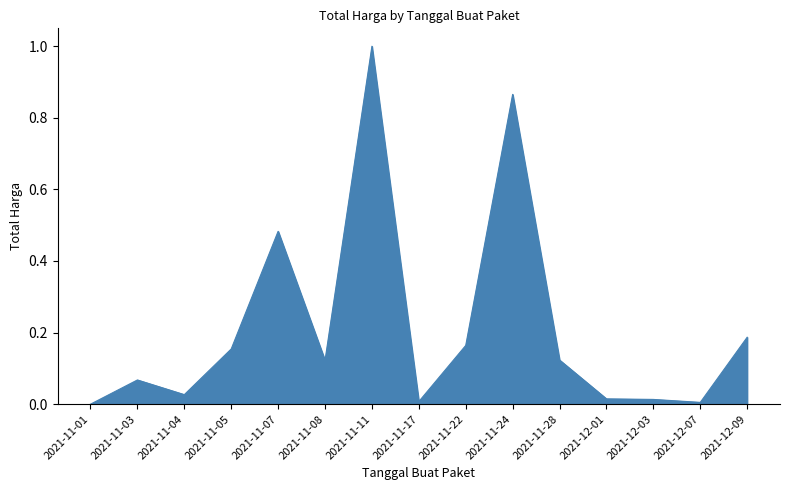

What is the change in value from 2021-11-03 to 2021-11-08?

+0.1